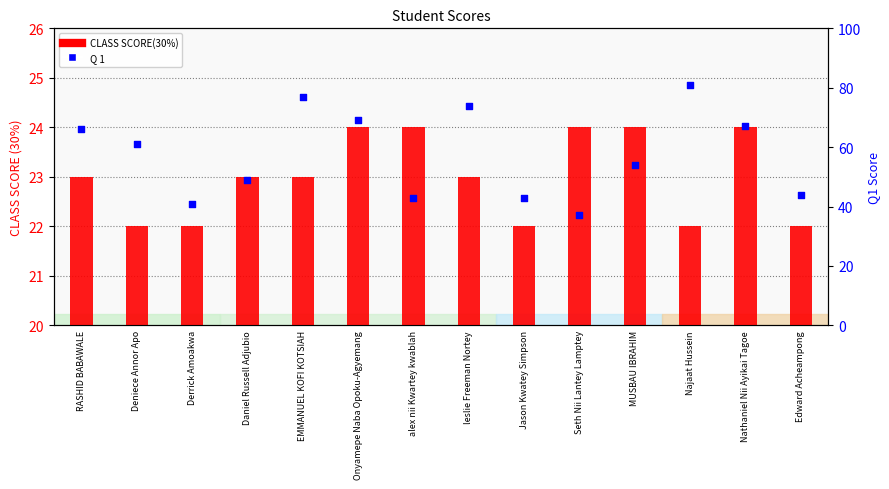

At how many categories does at least one series exceed 77?

1